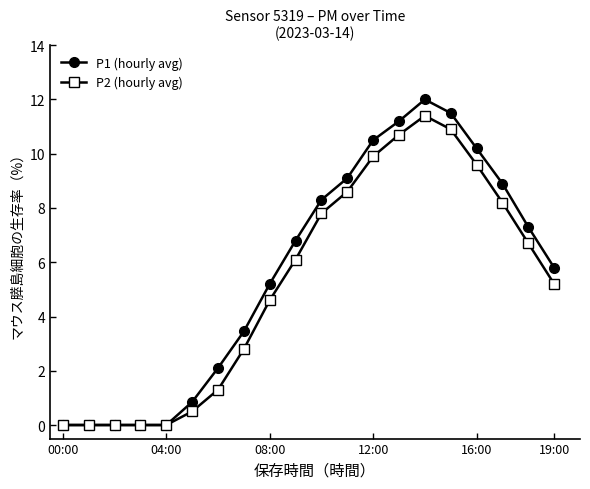

How many values in the P1 (hourly avg) series exceed 6?

10